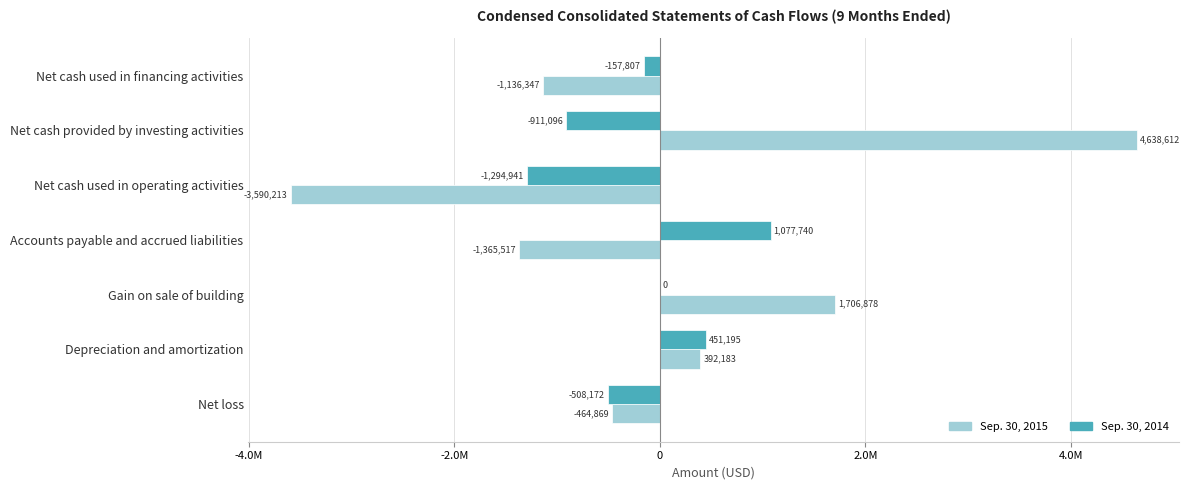

What are all the series names shown in the legend?

Sep. 30, 2015, Sep. 30, 2014